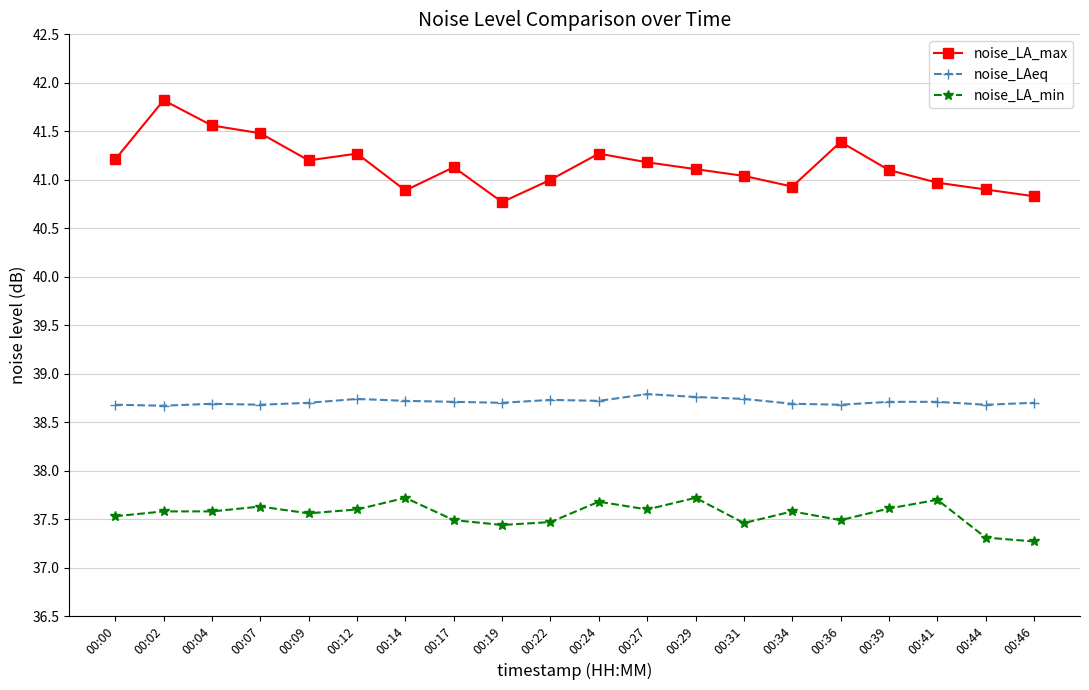

Rank the series by their average value, from lowest to highest.

noise_LA_min, noise_LAeq, noise_LA_max